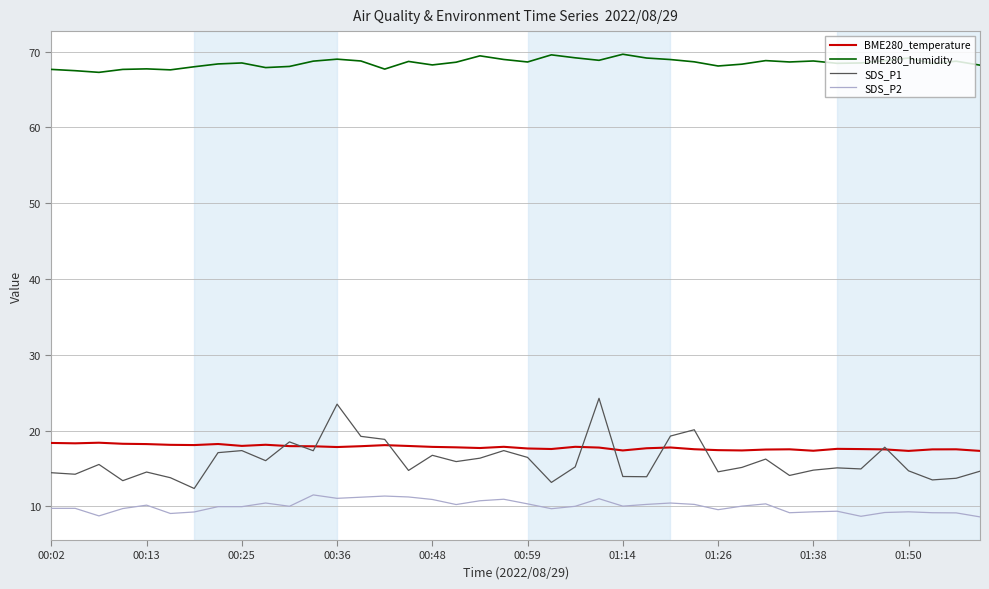

List the series in order of their peak value, highest first.

BME280_humidity, SDS_P1, BME280_temperature, SDS_P2